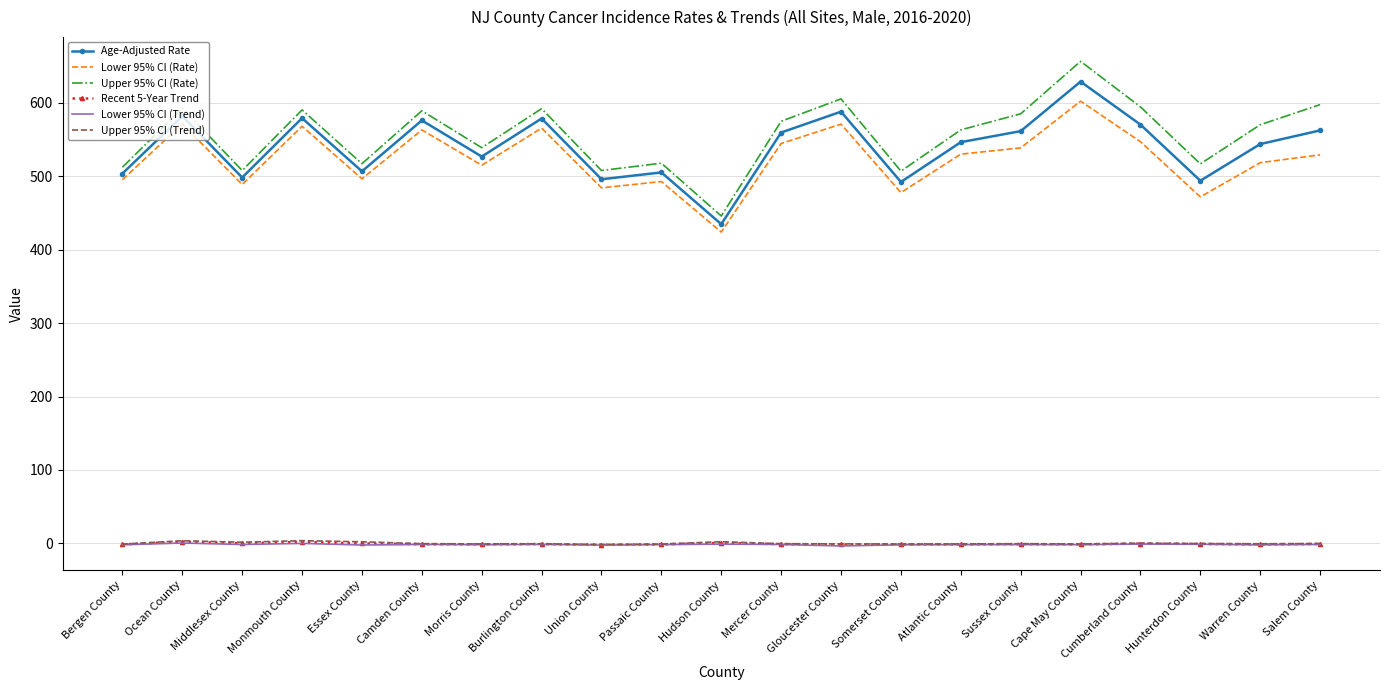

What is the approximate value of Age-Adjusted Rate at Atlantic County?

546.2